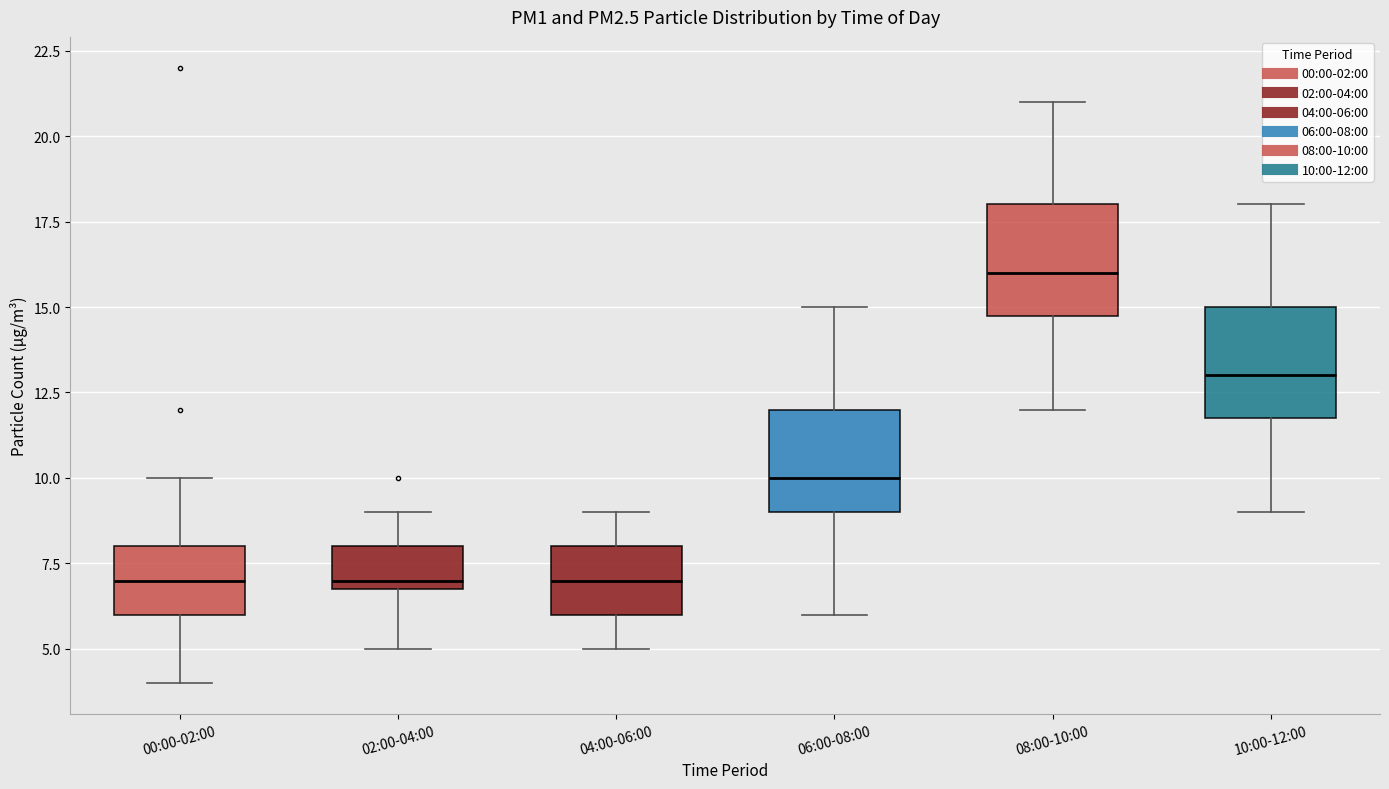

Where is the lower edge of the box for 00:00-02:00 on the y-axis? The values are not printed on the chart, so give them approximately, as read against the axis.

6